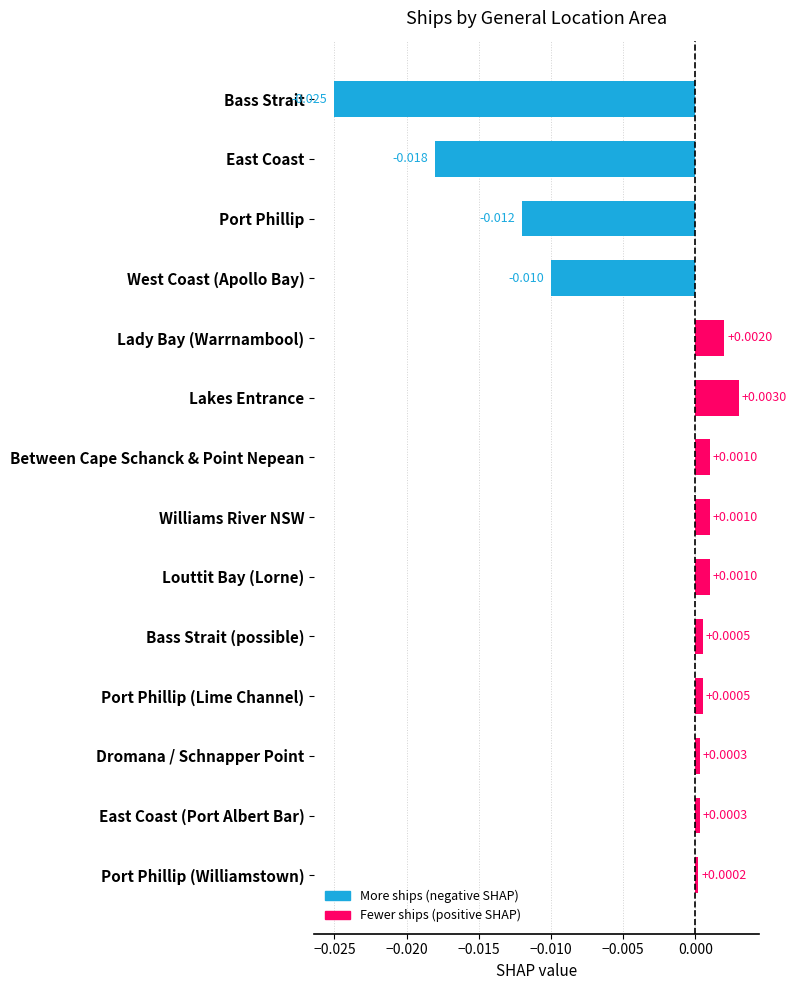

At which category does the chart reach its minimum across all series?

Bass Strait